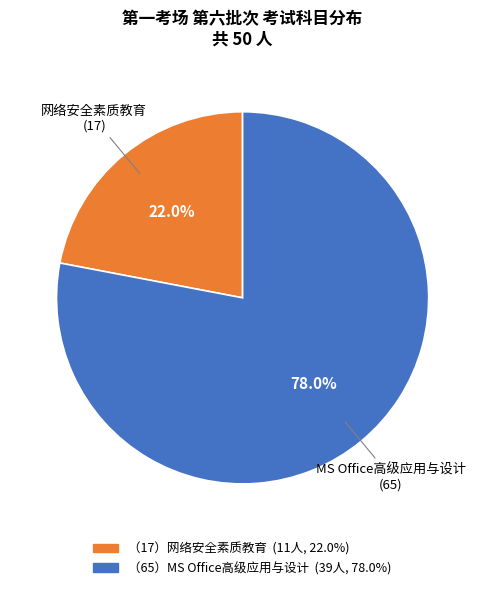

Count the number of slices in the pie.

2